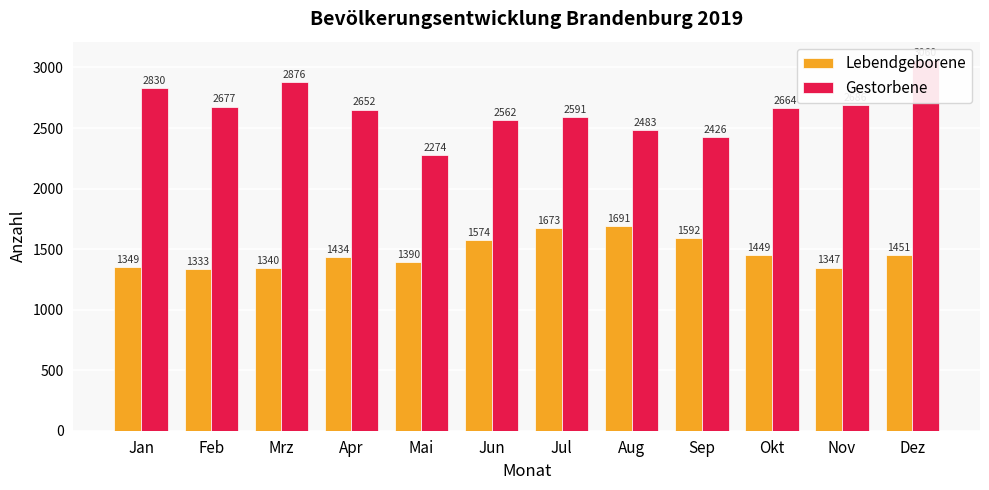

Count the number of categories in the chart.

12